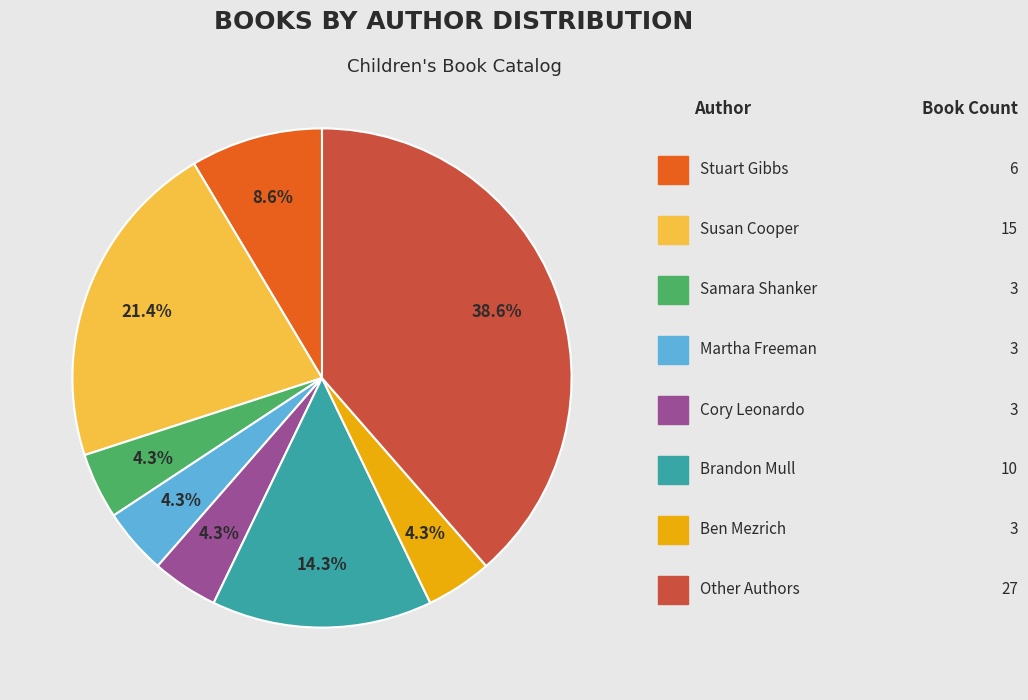

Is there any slice that represents more than half of the pie?

No